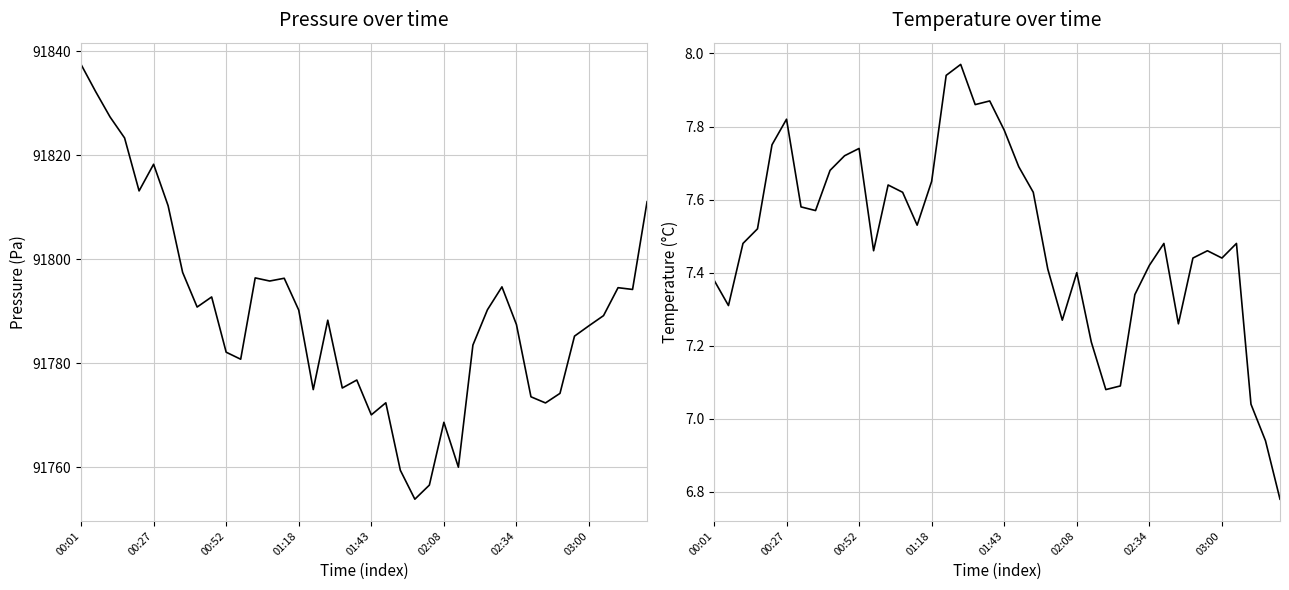

How many interior local valleys does the pressure series have?

11